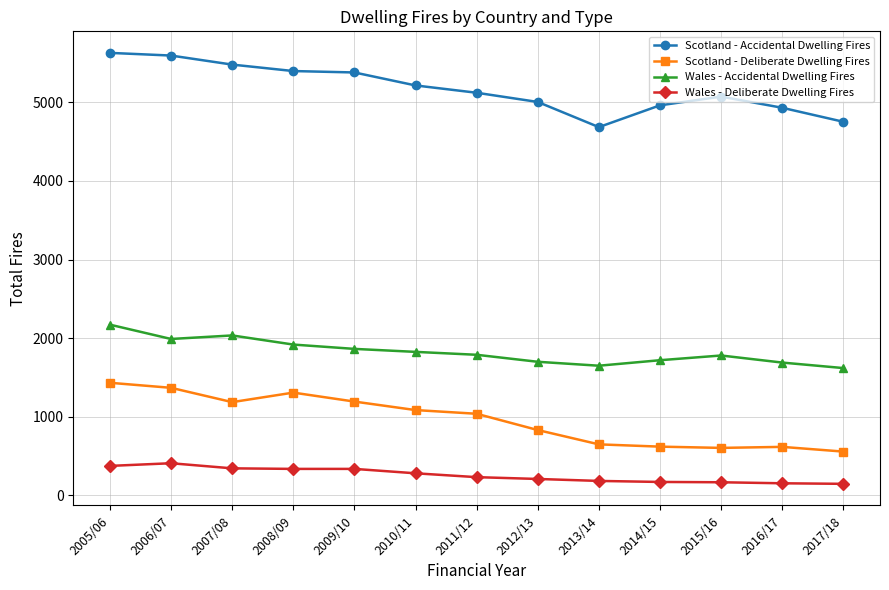

What is the greatest value displayed?

5628